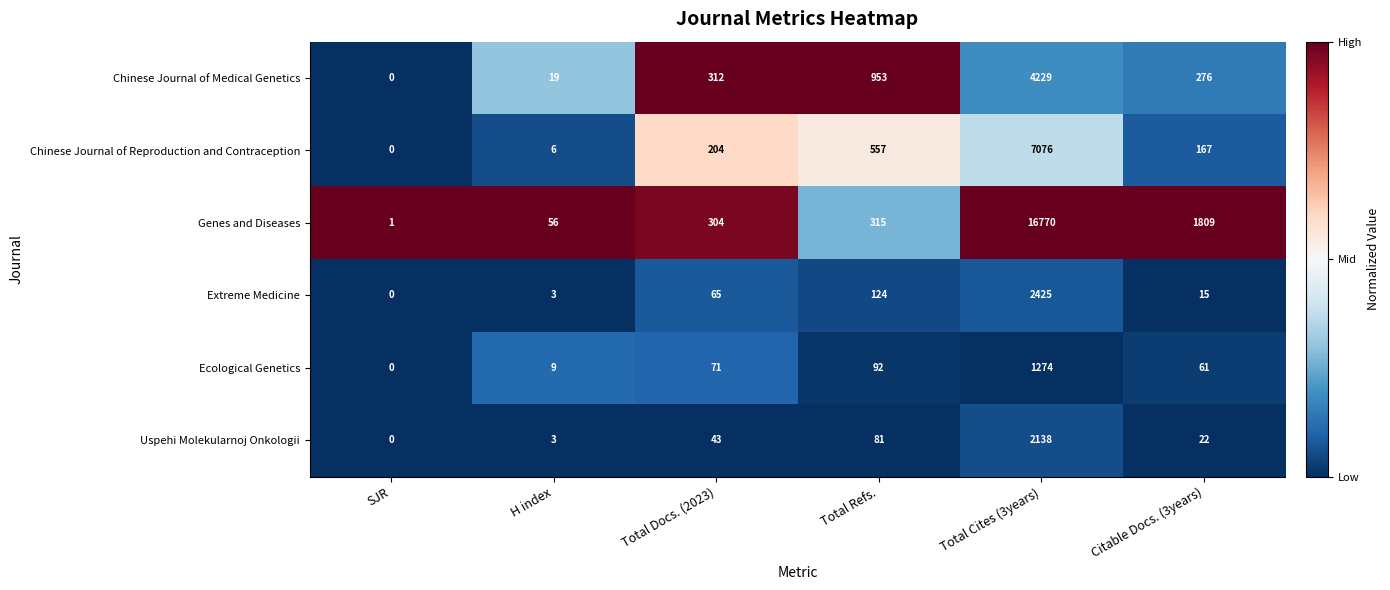

Which series changed the most between SJR and Total Cites (3years)?

Genes and Diseases